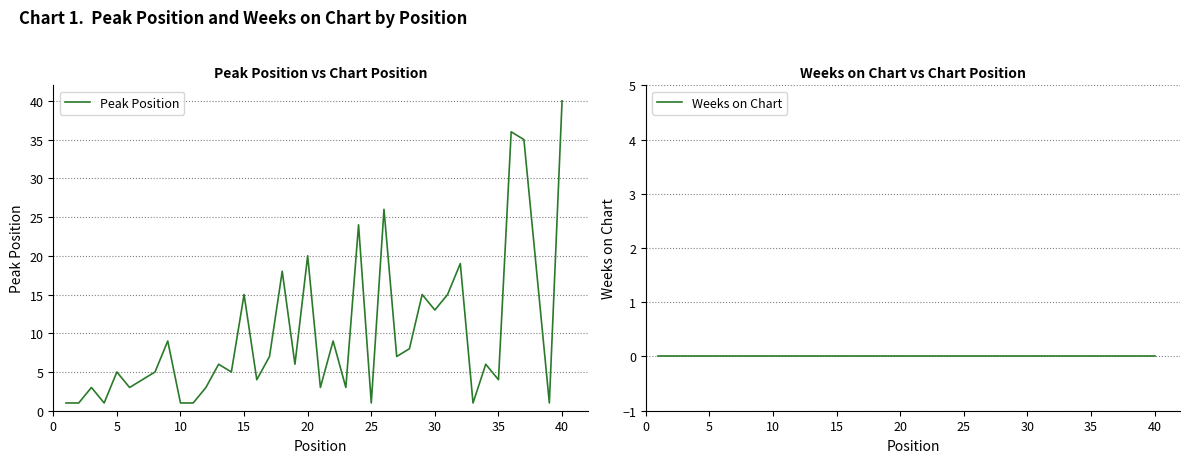

Which series has the largest total across all categories?

Peak Position